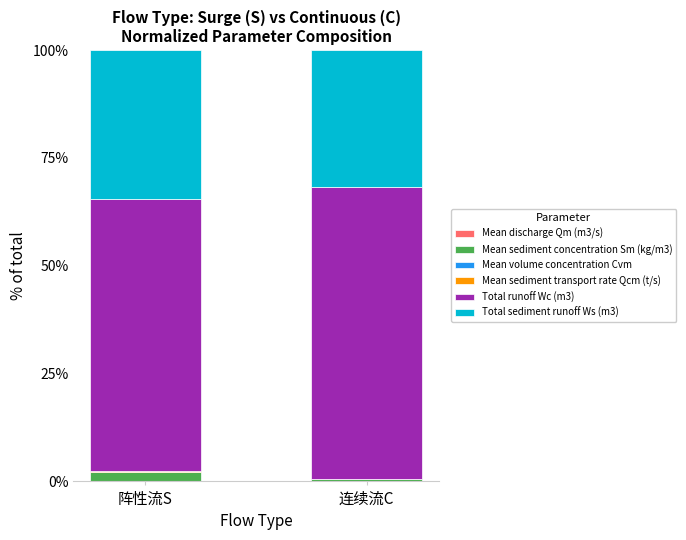

Count the number of categories in the chart.

2